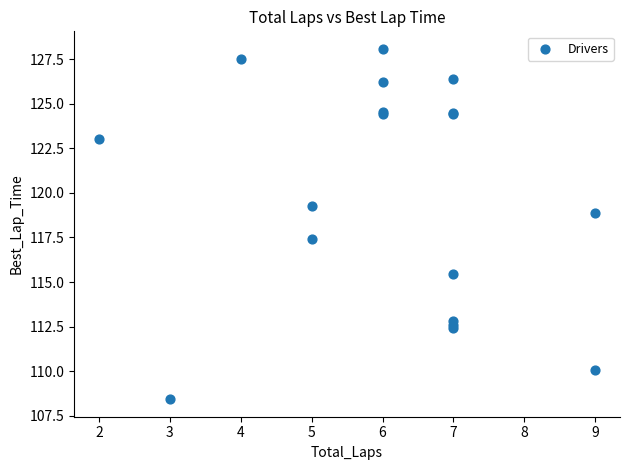

What Y value in the scatter plot is closest to 118?

117.4